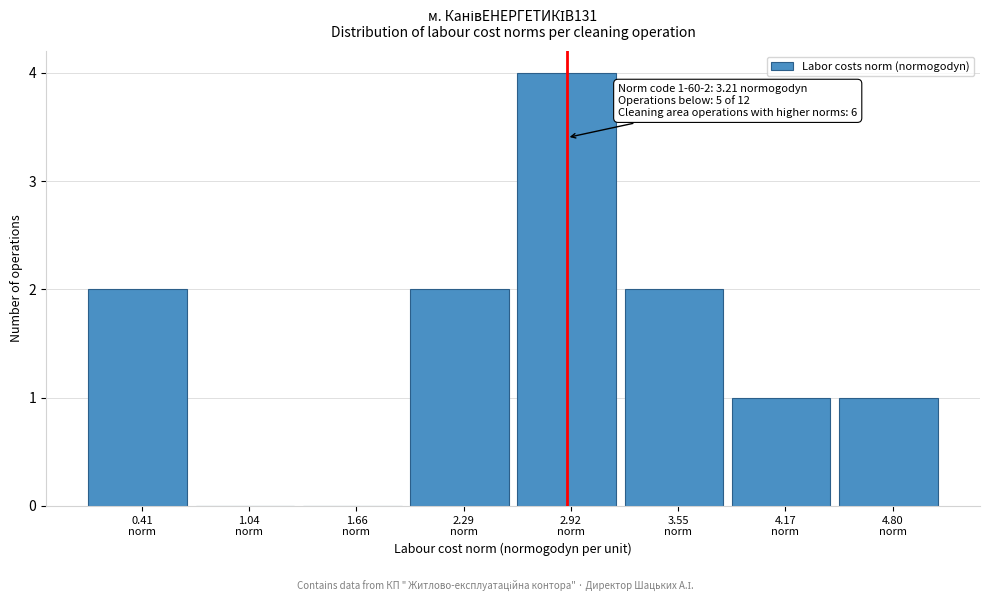

What is the sum of all values?

12